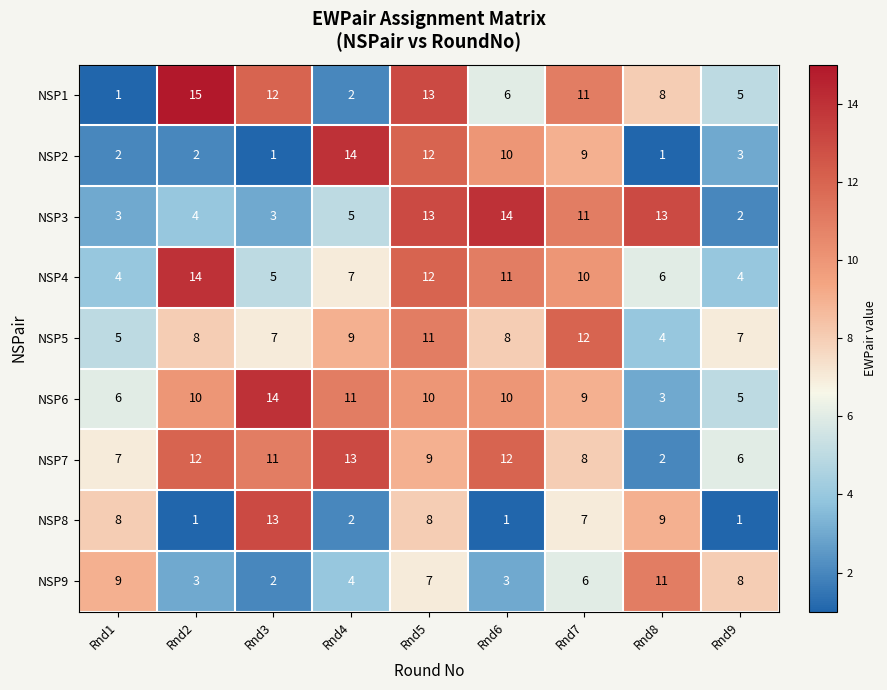

How many NSP4 values are between 5 and 11?

5